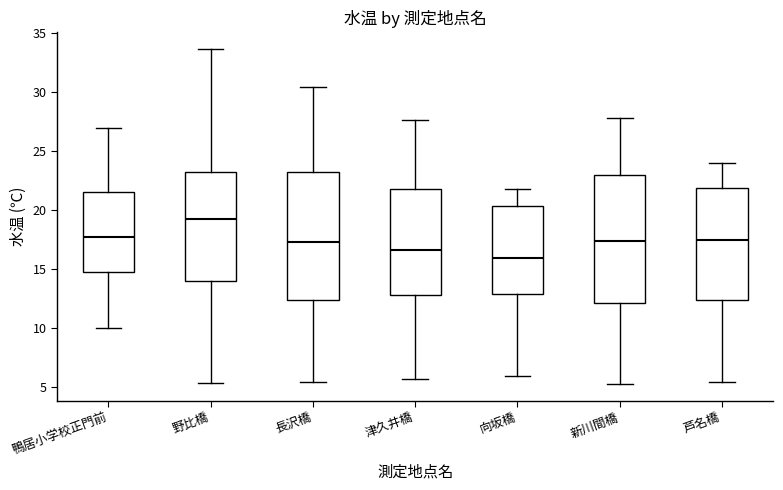

Reading left to right, transcribe this box plot: for each box, give where its median line is, the range the box spans, and where its two whiskers end, as read against the y-axis. The values are not printed on the chart, so give them approximately, as read against the axis.

鴨居小学校正門前: median 17.5, box 14.5 to 21.5, whiskers 10.0 to 27.0
野比橋: median 19.5, box 14.0 to 23.0, whiskers 5.5 to 33.5
長沢橋: median 17.5, box 12.5 to 23.5, whiskers 5.5 to 30.5
津久井橋: median 16.5, box 13.0 to 22.0, whiskers 5.5 to 27.5
向坂橋: median 16.0, box 13.0 to 20.5, whiskers 6.0 to 22.0
新川間橋: median 17.5, box 12.0 to 23.0, whiskers 5.5 to 28.0
芦名橋: median 17.5, box 12.5 to 22.0, whiskers 5.5 to 24.0